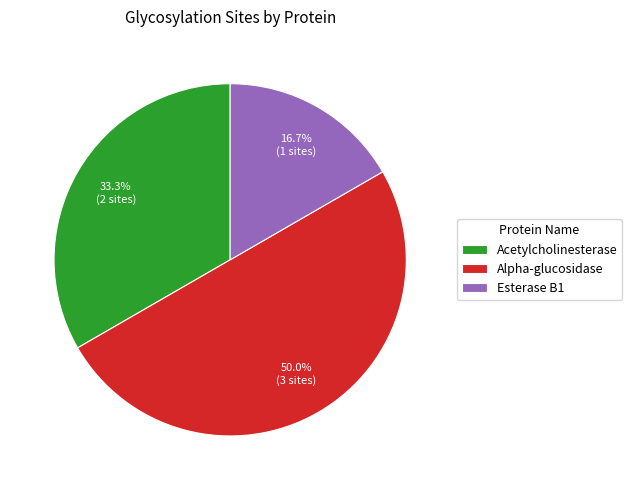

What percentage is the Alpha-glucosidase slice, to the nearest percent?

50%